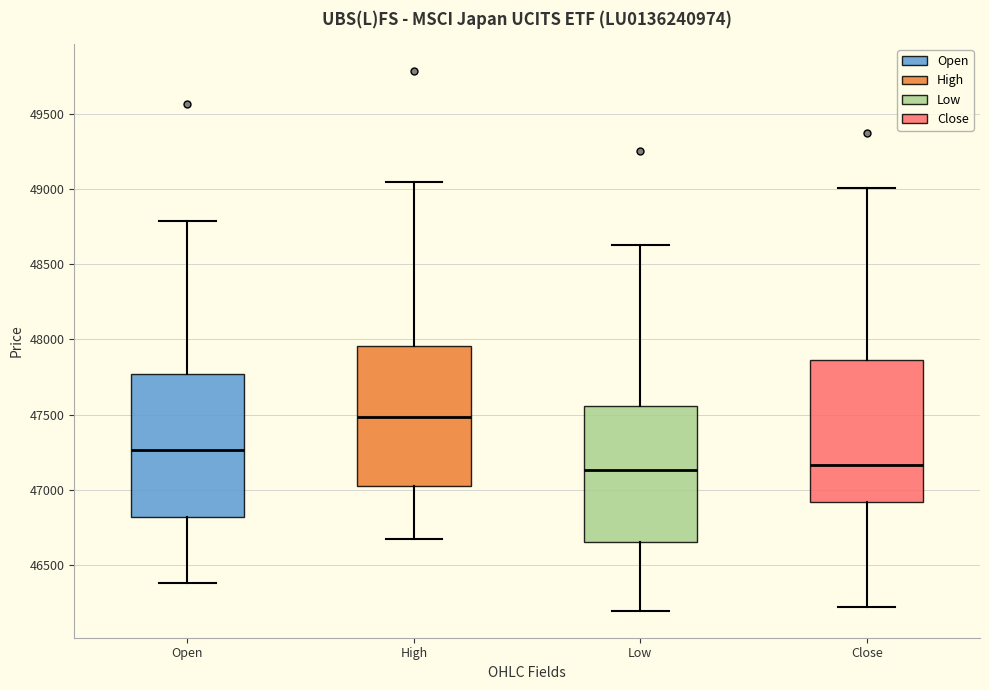

Which box's median line is the highest?

High